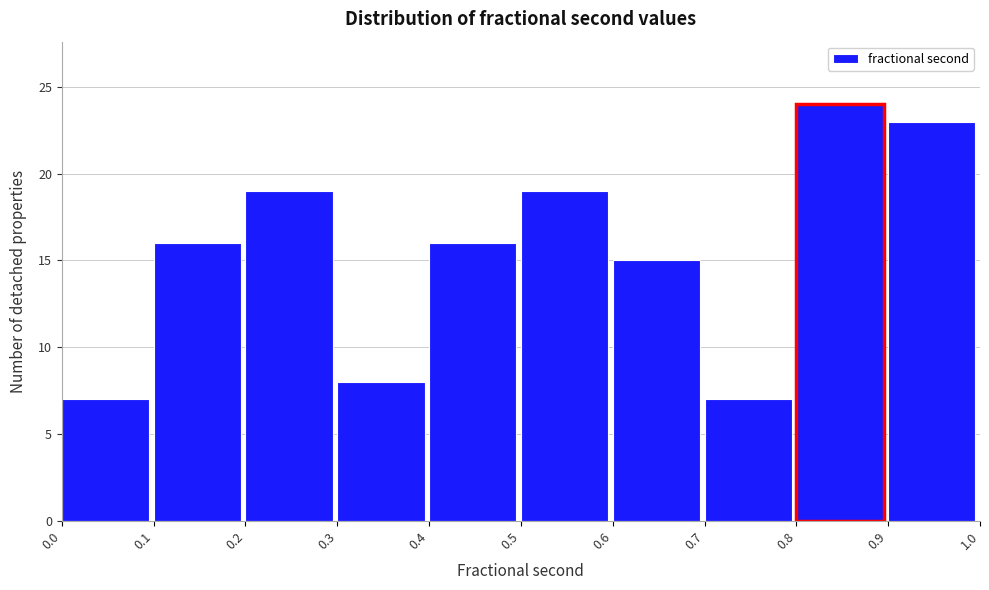

Reading left to right, transcribe this chart: for each bar, give the range it covers on the x-axis and its height. The values are not printed on the chart, so give them approximately, as read against the axis.

0.0 to 0.1: 7
0.1 to 0.2: 16
0.2 to 0.3: 19
0.3 to 0.4: 8
0.4 to 0.5: 16
0.5 to 0.6: 19
0.6 to 0.7: 15
0.7 to 0.8: 7
0.8 to 0.9: 24
0.9 to 1.0: 23